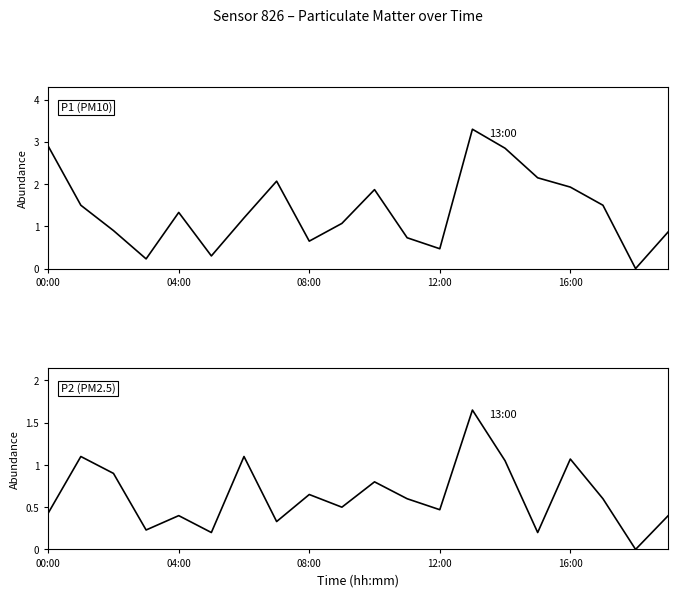

True or false: P2 (PM2.5) has more than 1 points higher than both neighbors.

True